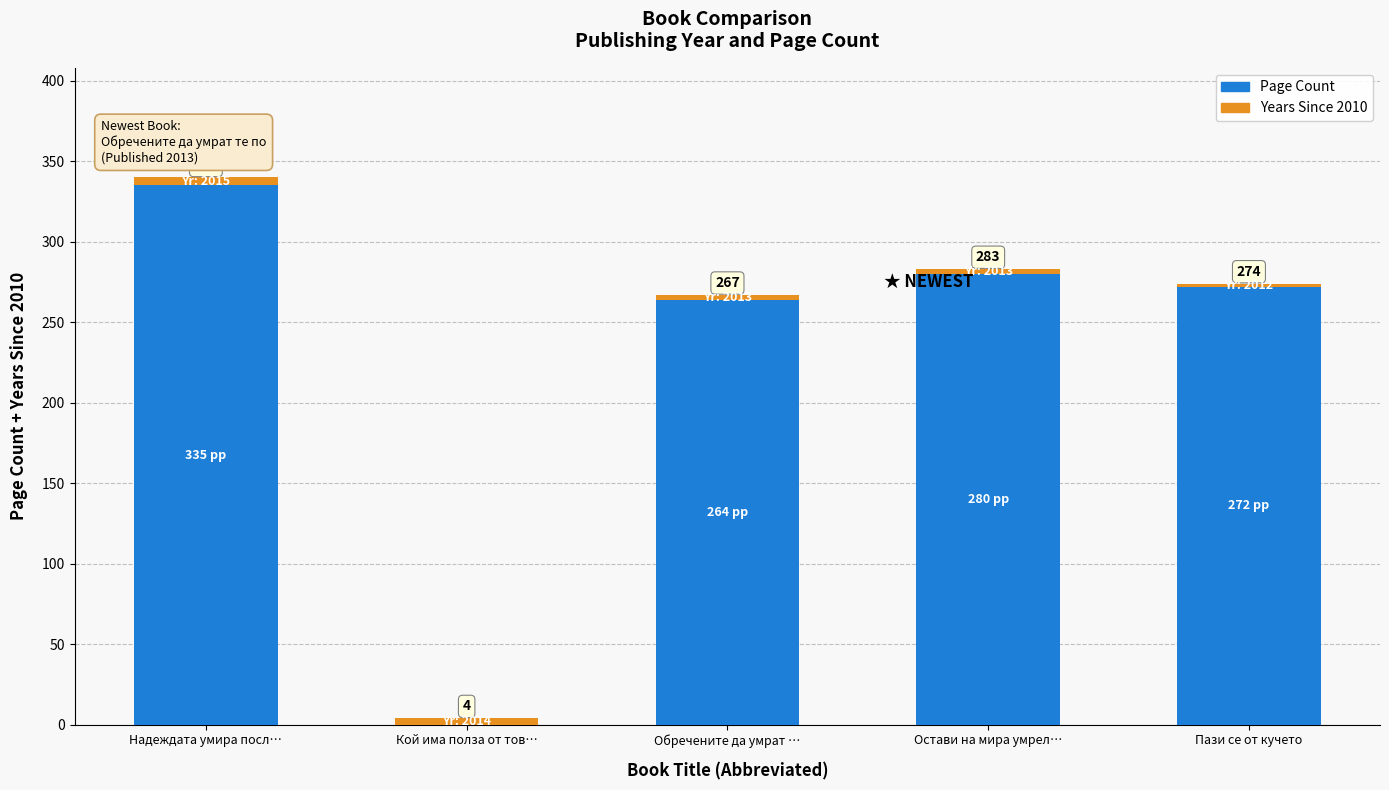

Does the chart contain stacked bars?

Yes